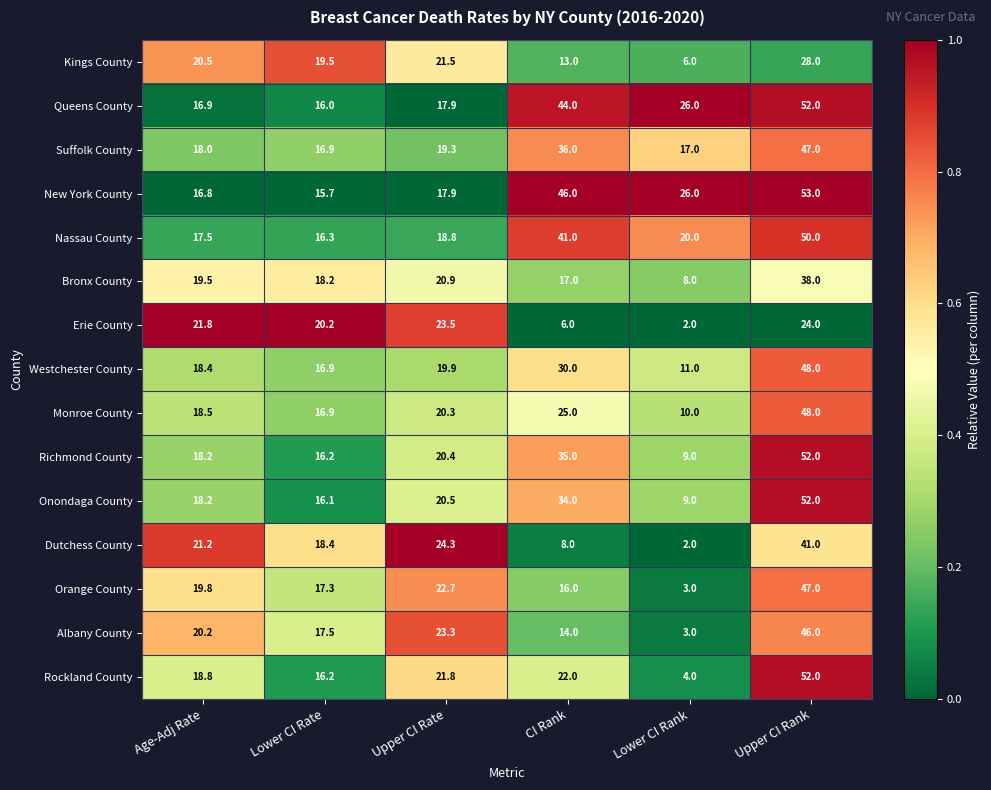

What is the total value across all series at CI Rank?

387.0